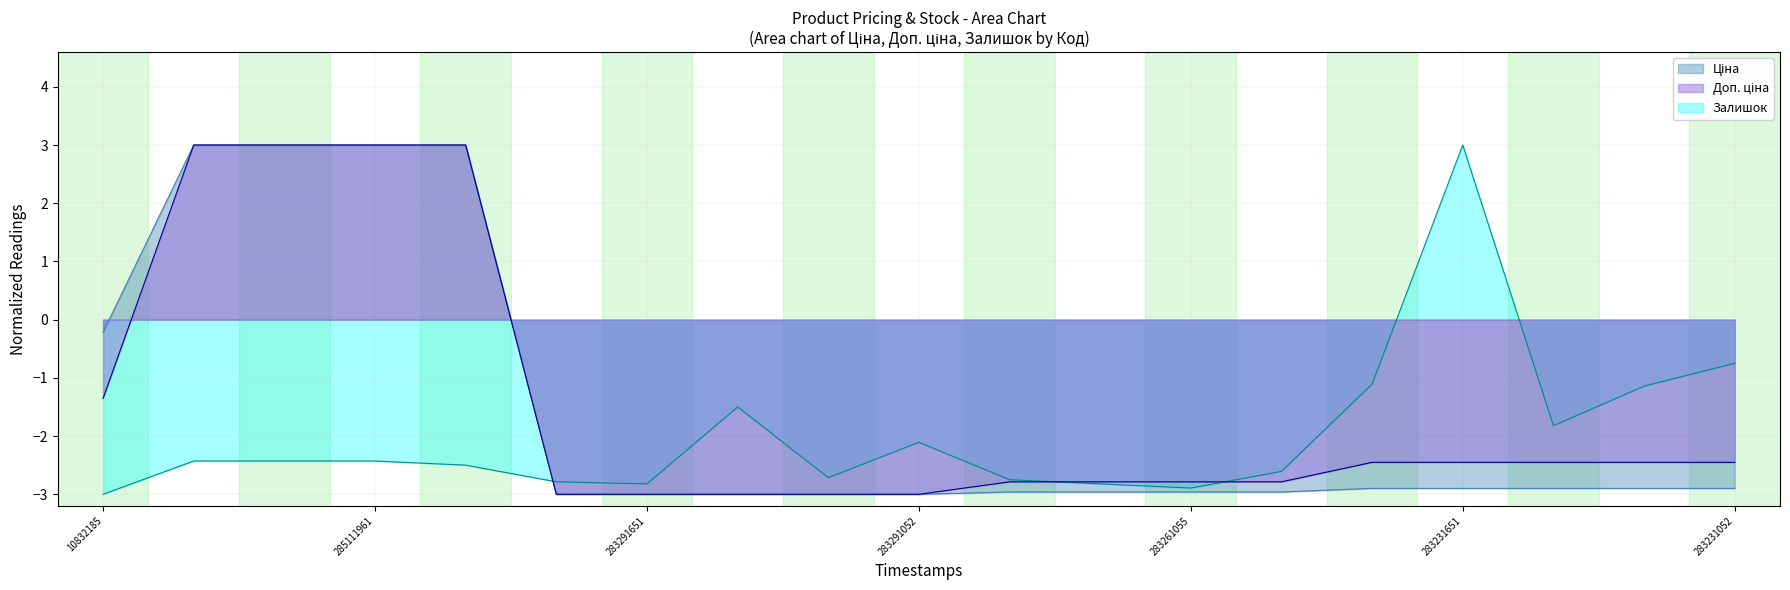

What is the spread (max minus min) of values at 283231052?

2.1